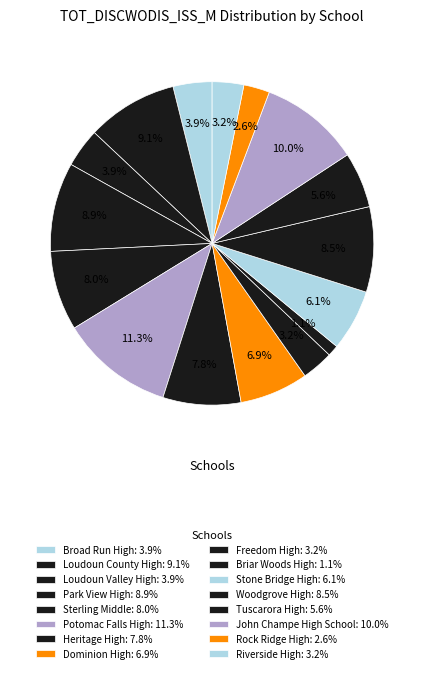

Is it true that Loudoun County High is 9% of the pie?

True